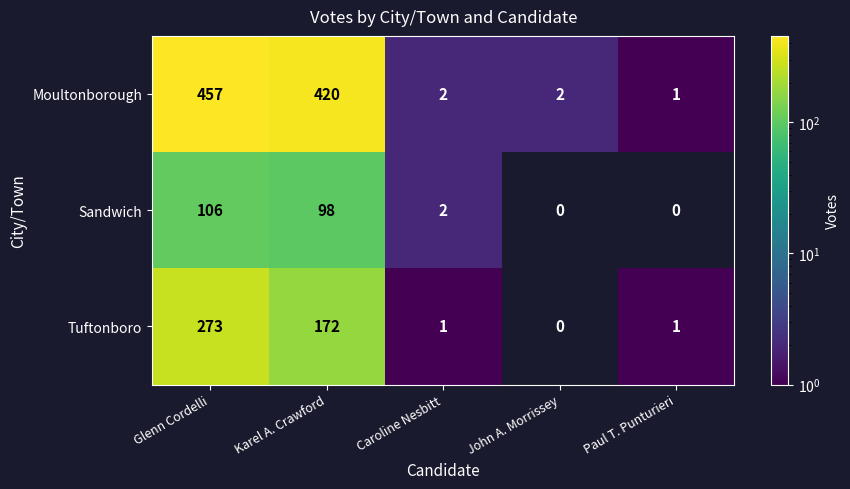

What is the spread (max minus min) of values at Glenn Cordelli?

351